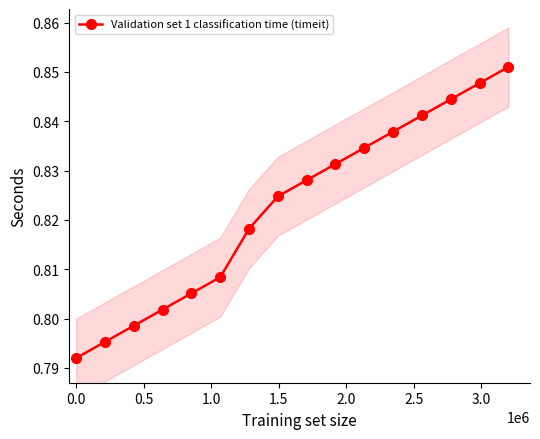

True or false: Validation set 1 classification time (timeit) has more than 1 interior local peaks.

False